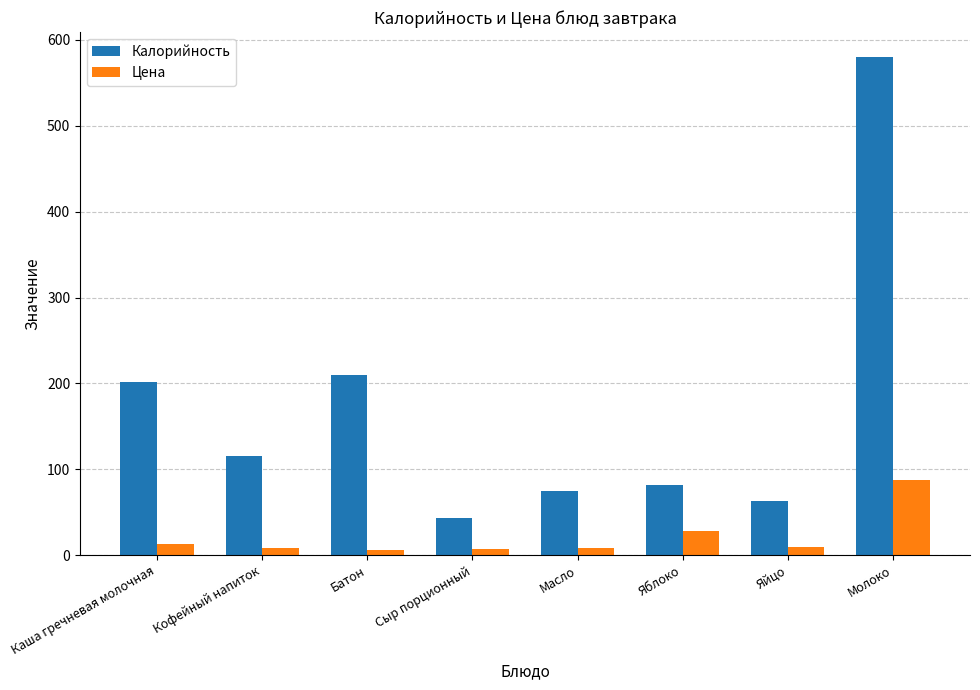

Are the bars grouped side by side (vs. stacked)?

Yes